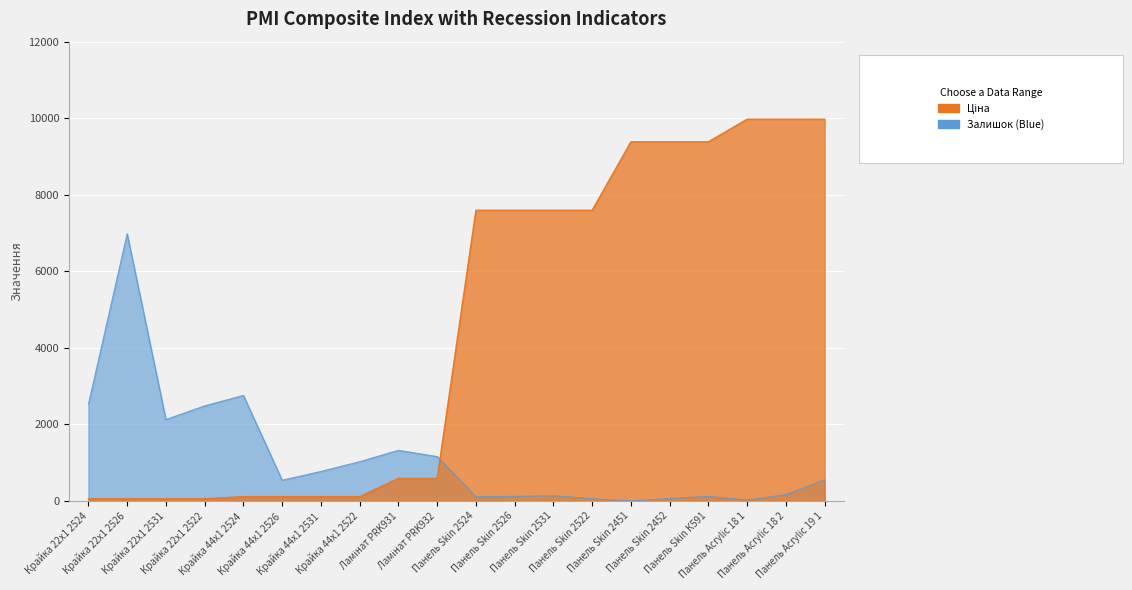

Reading left to right, transcribe all the data shown in this chart.

Ціна: Крайка 22x1 2524=57.0	Крайка 22x1 2526=57.0	Крайка 22x1 2531=57.0	Крайка 22x1 2522=57.0	Крайка 44x1 2524=114.1	Крайка 44x1 2526=114.1	Крайка 44x1 2531=114.1	Крайка 44x1 2522=114.1	Ламінат PRK931=589.9	Ламінат PRK932=589.9	Панель Skin 2524=7596.5	Панель Skin 2526=7596.5	Панель Skin 2531=7596.5	Панель Skin 2522=7596.5	Панель Skin 2451=9384.0	Панель Skin 2452=9384.0	Панель Skin К591=9384.0	Панель Acrylic 18 1=9975.0	Панель Acrylic 18 2=9975.0	Панель Acrylic 19 1=9975.0
Залишок: Крайка 22x1 2524=2524.6	Крайка 22x1 2526=6982.5	Крайка 22x1 2531=2128.0	Крайка 22x1 2522=2485.7	Крайка 44x1 2524=2758.3	Крайка 44x1 2526=541.7	Крайка 44x1 2531=771.9	Крайка 44x1 2522=1026.8	Ламінат PRK931=1324.3	Ламінат PRK932=1161.4	Панель Skin 2524=113.3	Панель Skin 2526=120.4	Панель Skin 2531=138.1	Панель Skin 2522=60.2	Панель Skin 2451=0.0	Панель Skin 2452=63.7	Панель Skin К591=120.4	Панель Acrylic 18 1=24.8	Панель Acrylic 18 2=166.4	Панель Acrylic 19 1=555.9